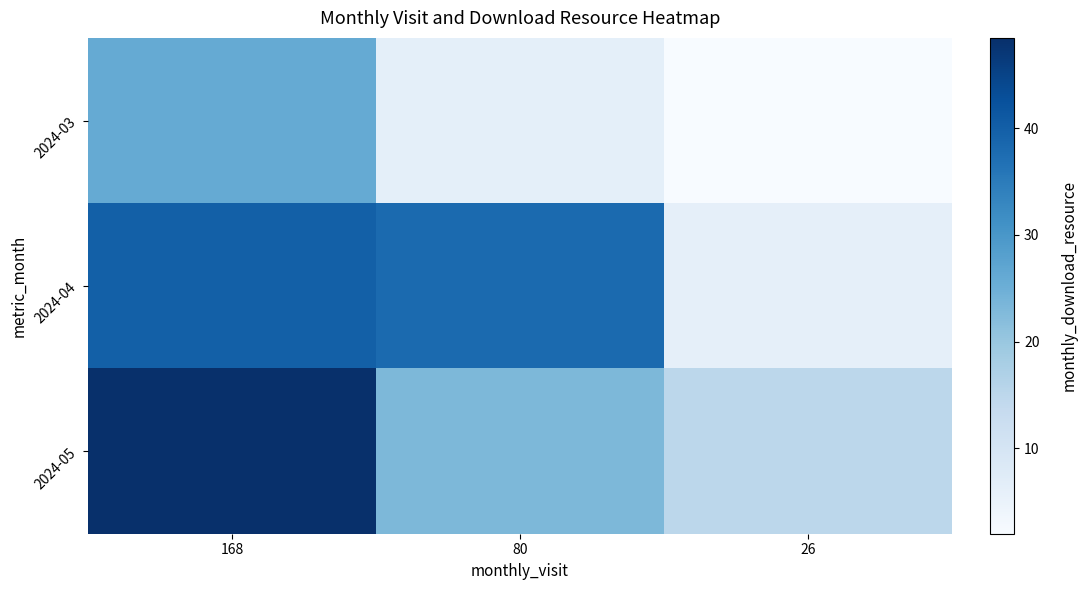

What is the greatest value displayed?

48.5